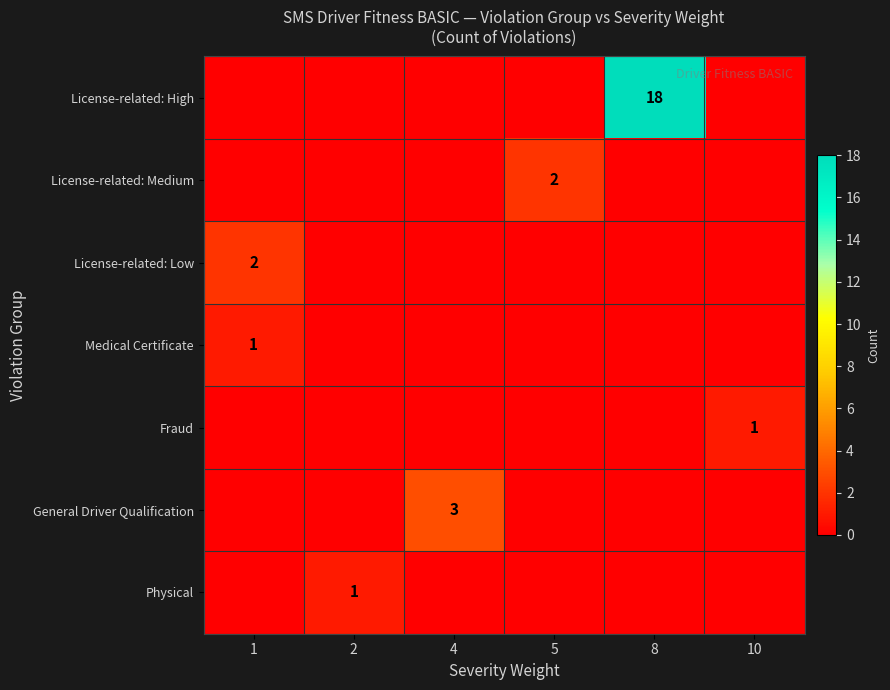

At how many categories does at least one series exceed 13?

1